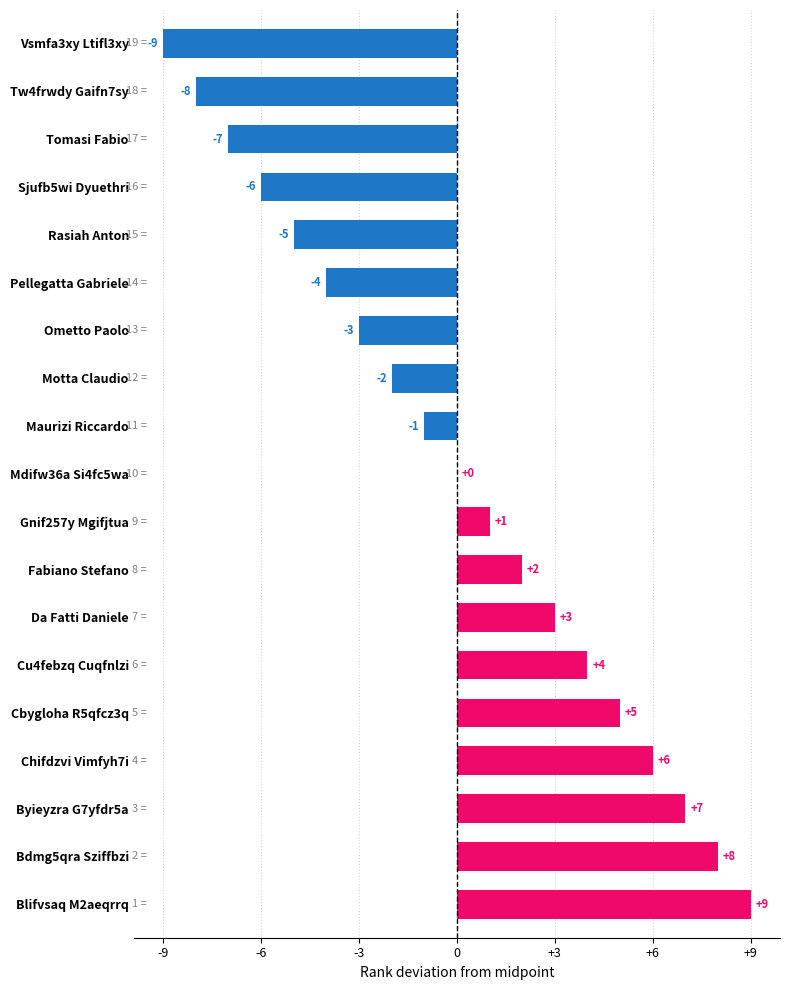

Reading top to bottom, what are all the values shown in this chart?

Vsmfa3xy Ltifl3xy=-9	Tw4frwdy Gaifn7sy=-8	Tomasi Fabio=-7	Sjufb5wi Dyuethri=-6	Rasiah Anton=-5	Pellegatta Gabriele=-4	Ometto Paolo=-3	Motta Claudio=-2	Maurizi Riccardo=-1	Mdifw36a Si4fc5wa=0	Gnif257y Mgifjtua=1	Fabiano Stefano=2	Da Fatti Daniele=3	Cu4febzq Cuqfnlzi=4	Cbygloha R5qfcz3q=5	Chifdzvi Vimfyh7i=6	Byieyzra G7yfdr5a=7	Bdmg5qra Sziffbzi=8	Blifvsaq M2aeqrrq=9